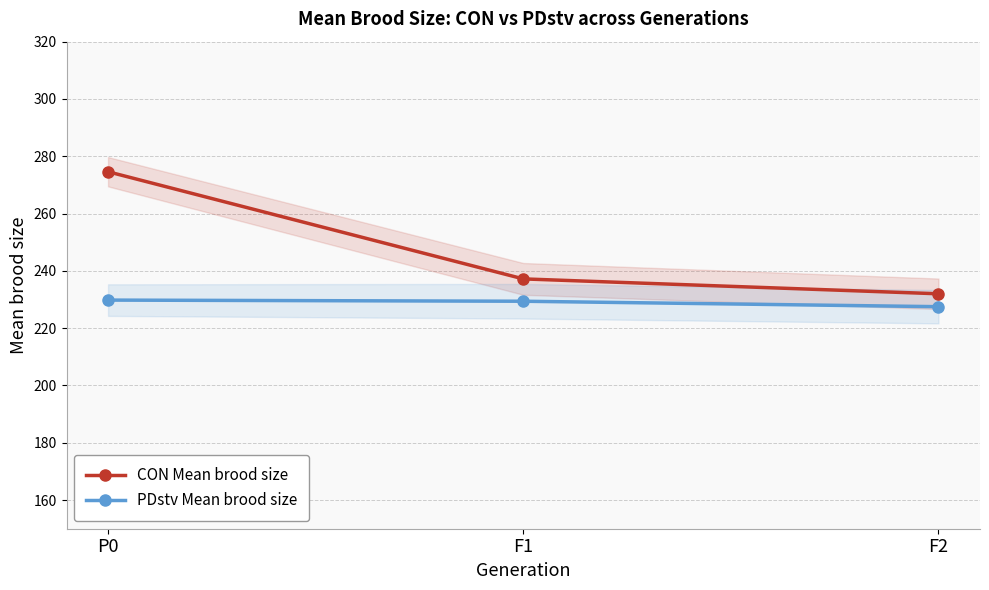

What is the total value across all series at P0?

504.4